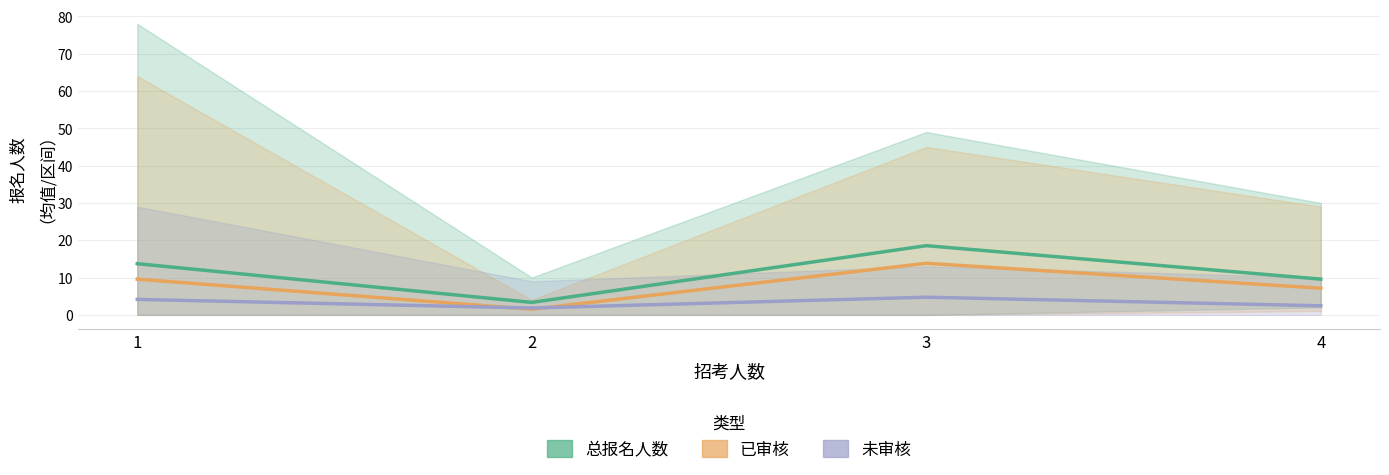

List the labels in order of 总报名人数 value, smallest first.

2, 4, 1, 3